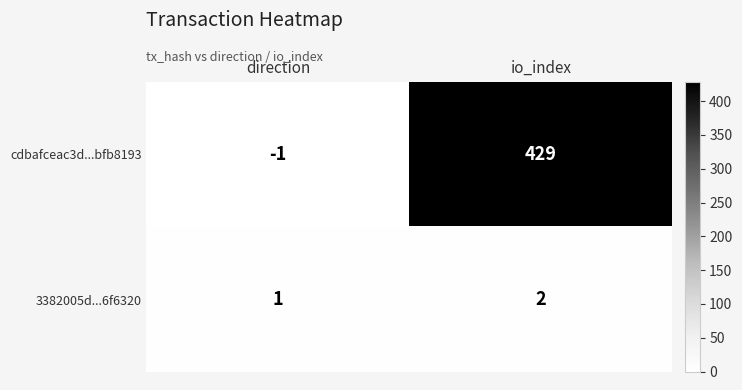

What is the difference between the maximum and minimum values in the cdbafceac3d...bfb8193 series?

430